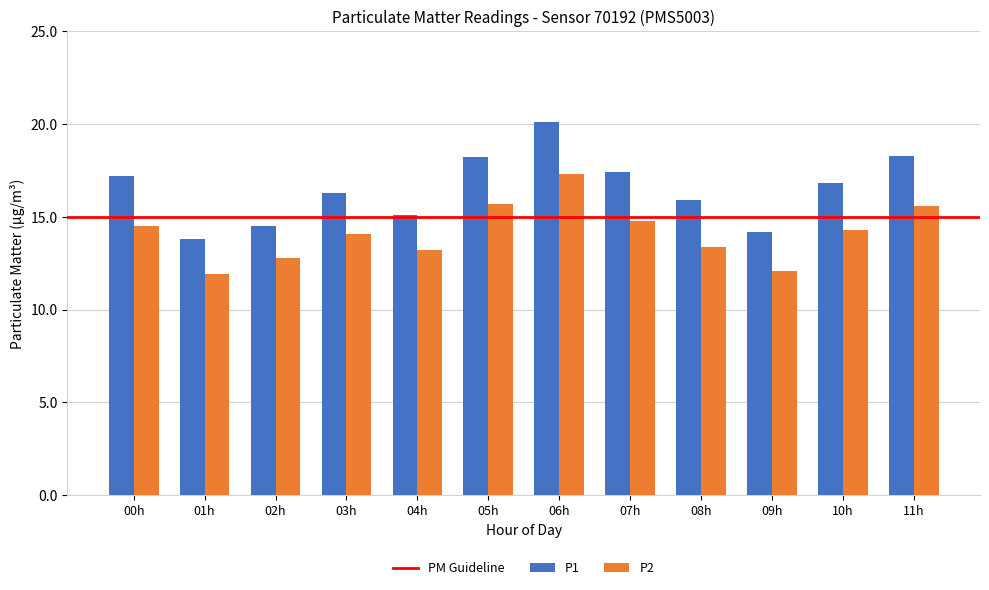

What is the difference between the P2 values at 02h and 07h?

2.0